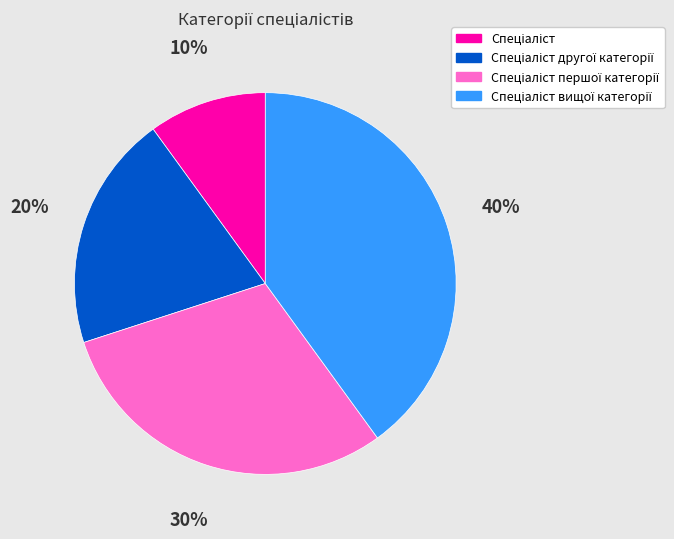

To the nearest percent, what is the average slice percentage?

25%